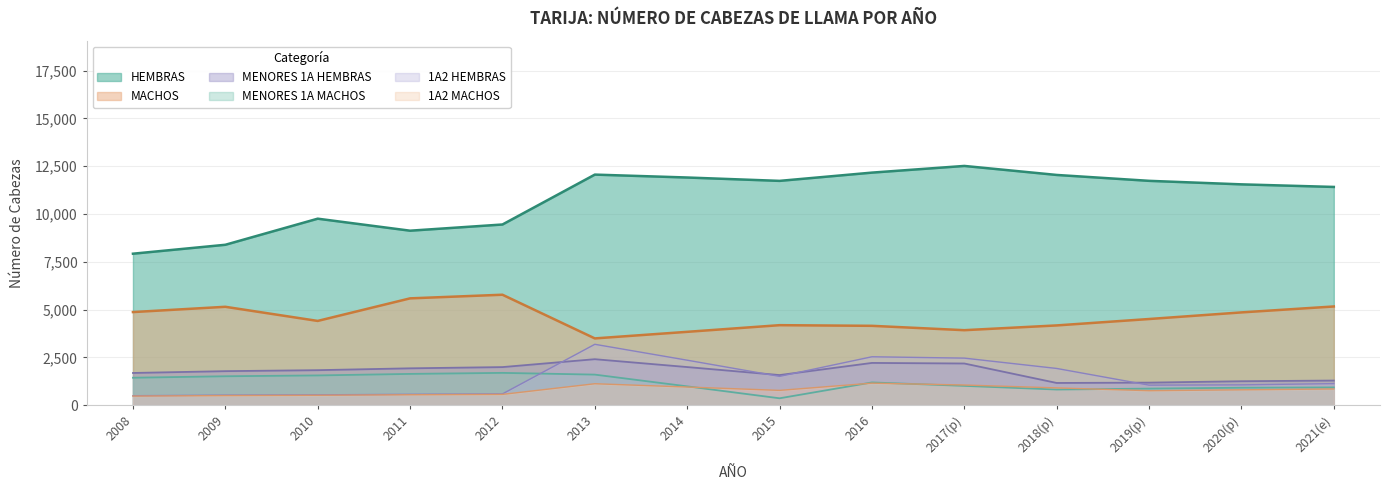

Between 2008 and 2016, which series saw the biggest shift?

HEMBRAS